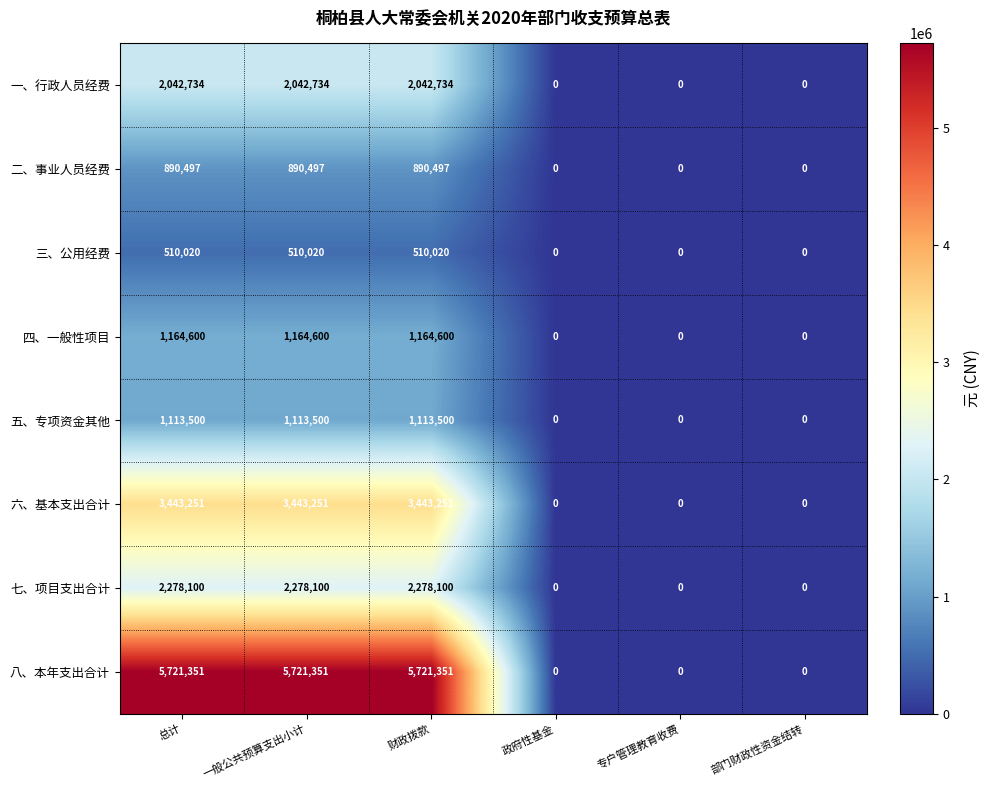

Read the 二、事业人员经费 value at 一般公共预算支出小计.

890497